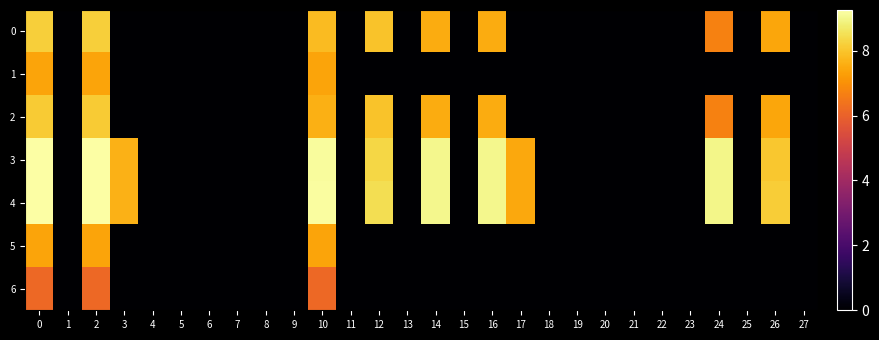

Which series has the largest range (max minus min)?

4